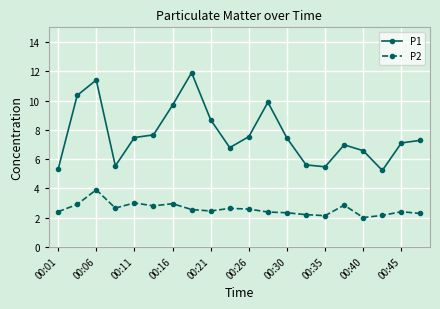

What is the difference between the maximum and minimum values in the P1 series?

6.7